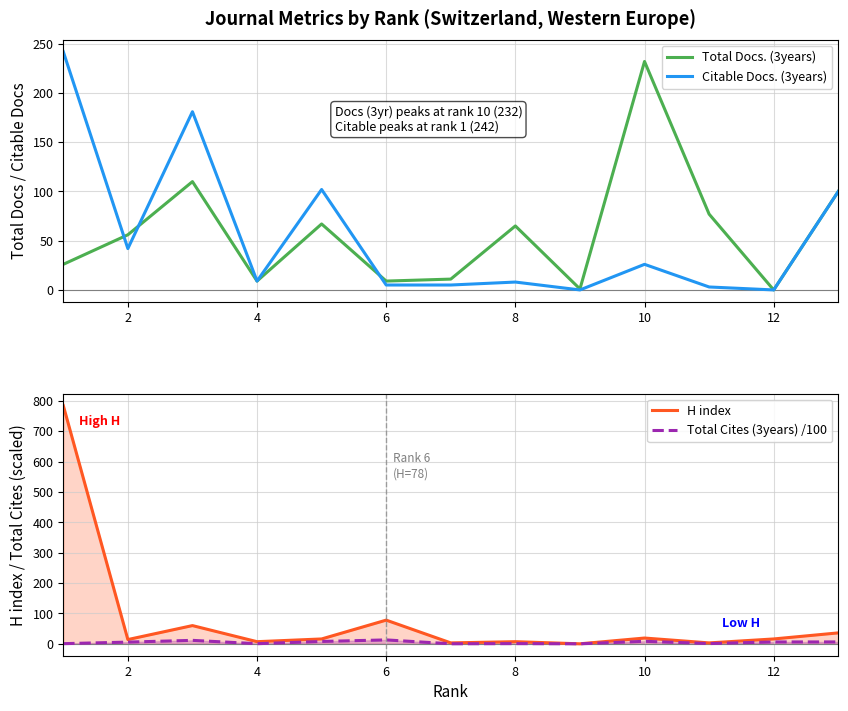

How many lines are shown in the chart?

4